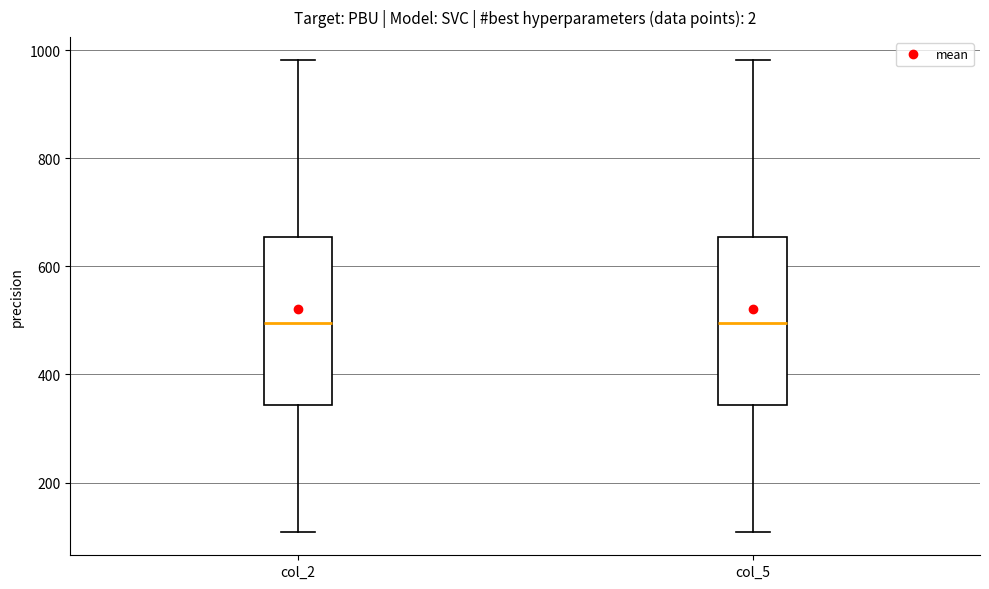

Reading left to right, read every box against the y-axis: the position of its median line, the range the box covers, and the ends of its whiskers. The values are not printed on the chart, so give them approximately, as read against the axis.

col_2: median 500, box 340 to 660, whiskers 100 to 980
col_5: median 500, box 340 to 660, whiskers 100 to 980